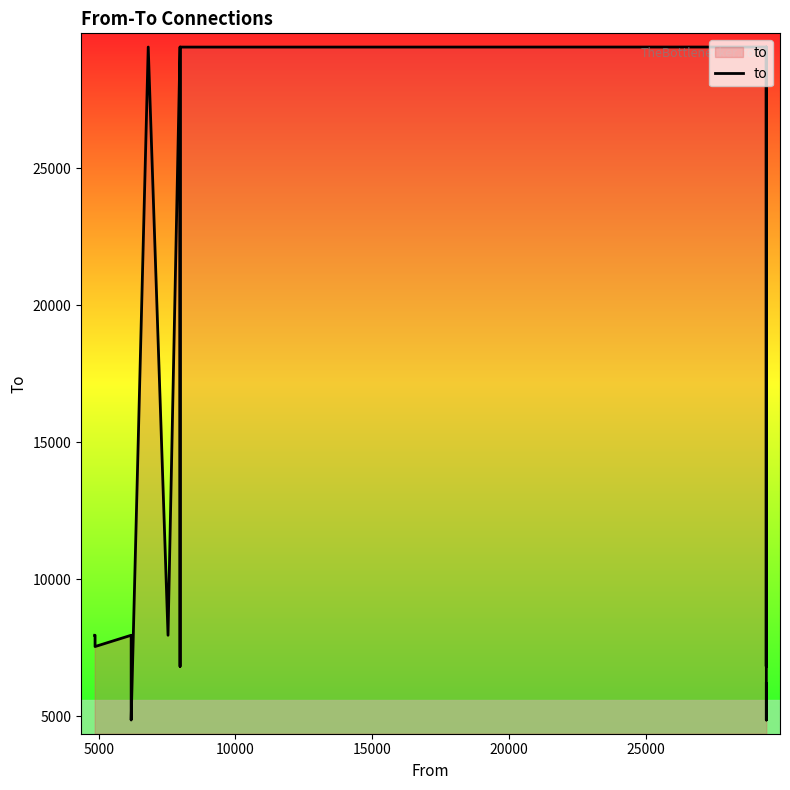

How many lines are shown in the chart?

1